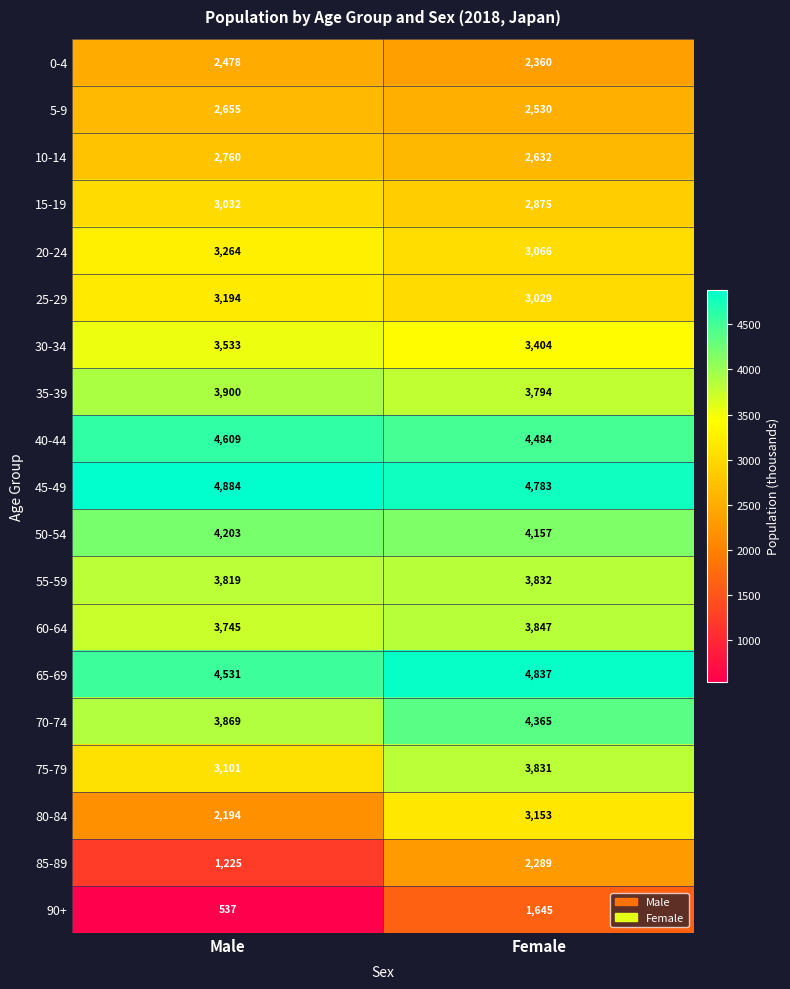

List the series in order of their peak value, highest first.

45-49, 65-69, 40-44, 70-74, 50-54, 35-39, 60-64, 55-59, 75-79, 30-34, 20-24, 25-29, 80-84, 15-19, 10-14, 5-9, 0-4, 85-89, 90+